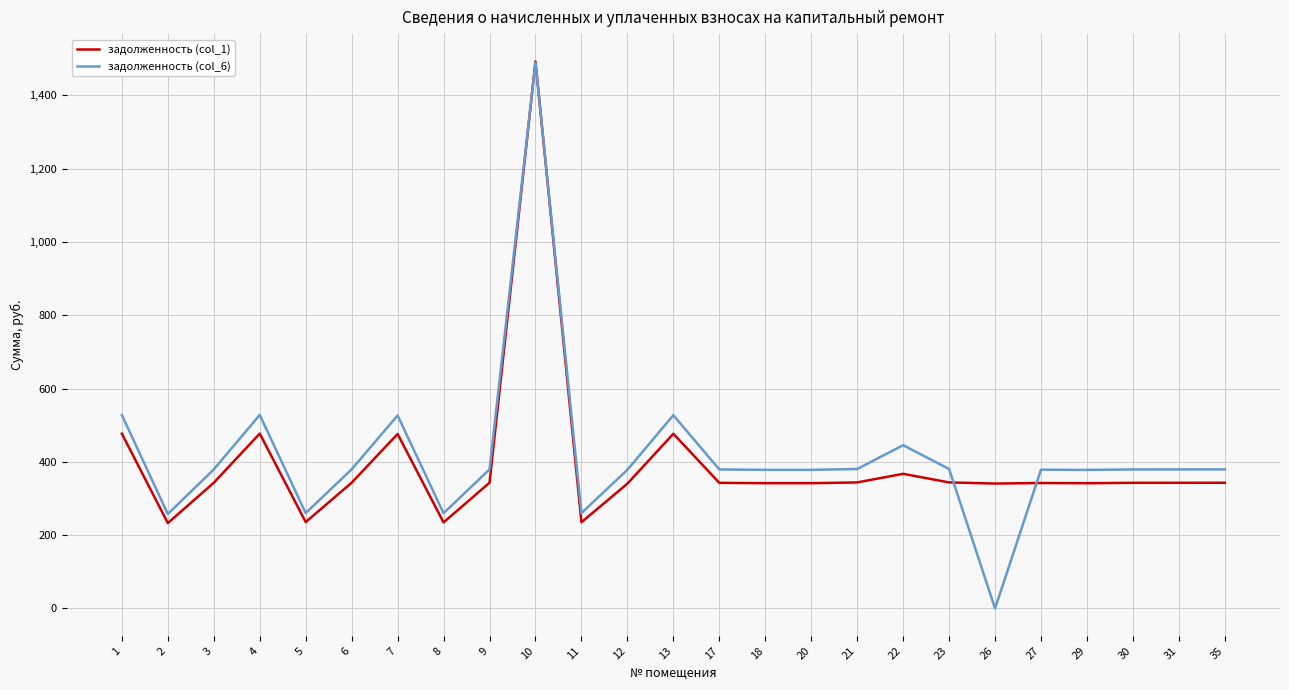

Which series ends up on top after the final intersection of задолженность (col_1) and задолженность (col_6)?

задолженность (col_6)